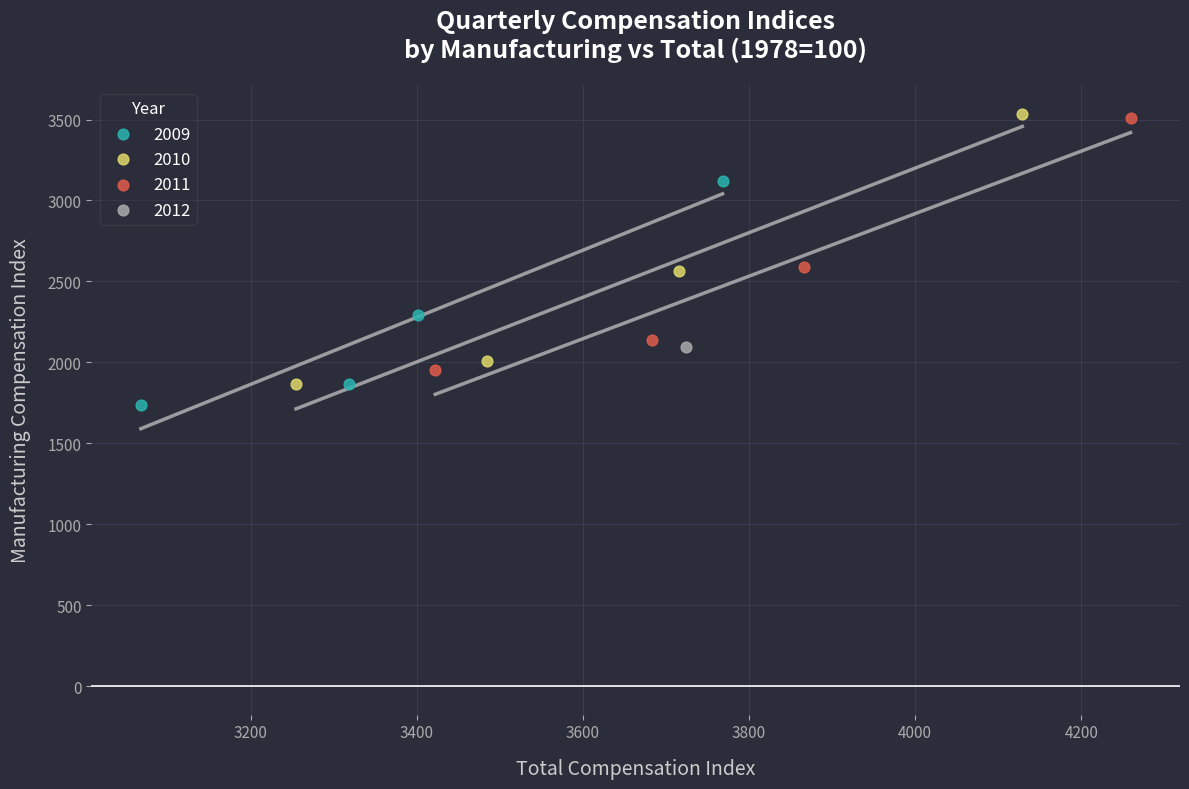

Which series reaches the minimum Y coordinate?

2009